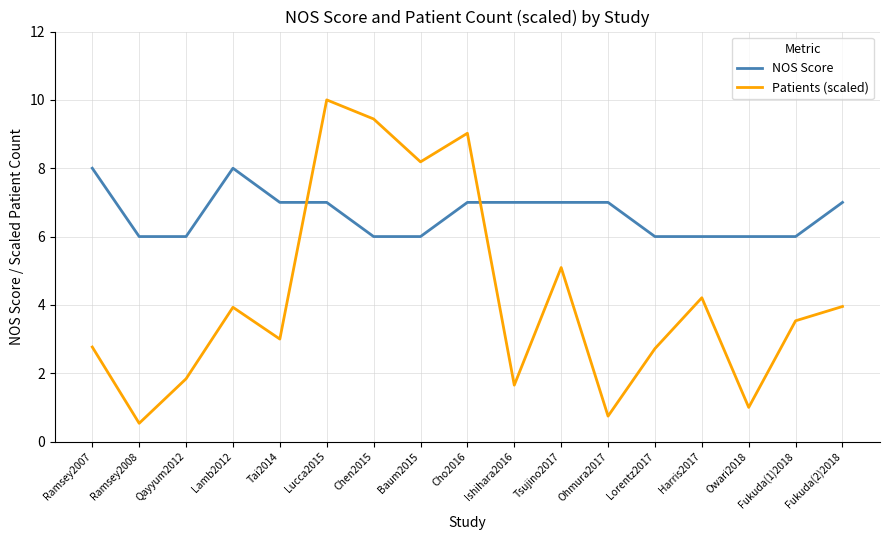

What are all the series names shown in the legend?

NOS Score, Patients (scaled)